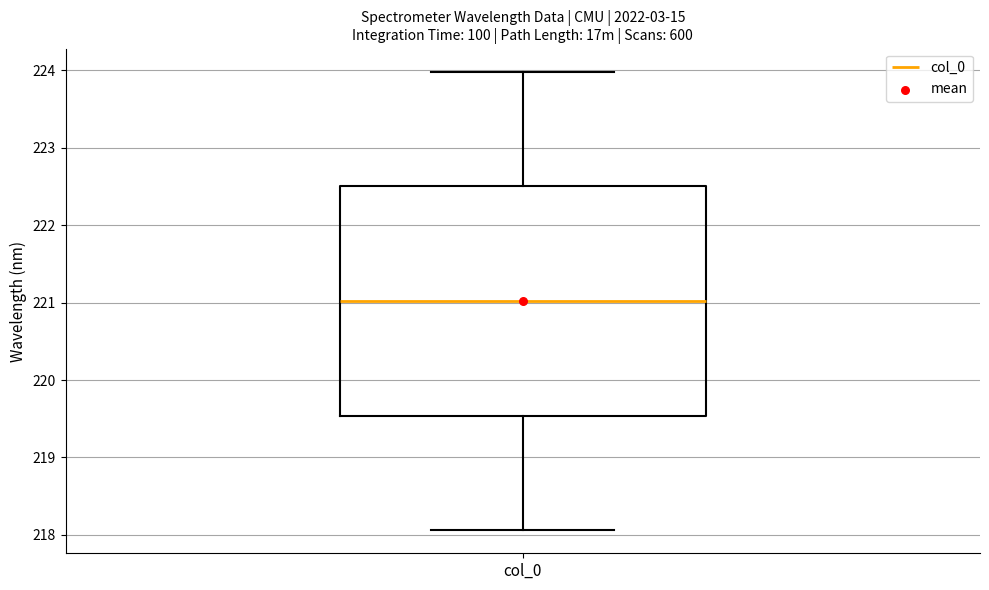

Transcribe this box plot: give where the median line is, the range the box spans, and where the two whiskers end, as read against the y-axis. The values are not printed on the chart, so give them approximately, as read against the axis.

median 221.0, box 219.5 to 222.5, whiskers 218.1 to 224.0